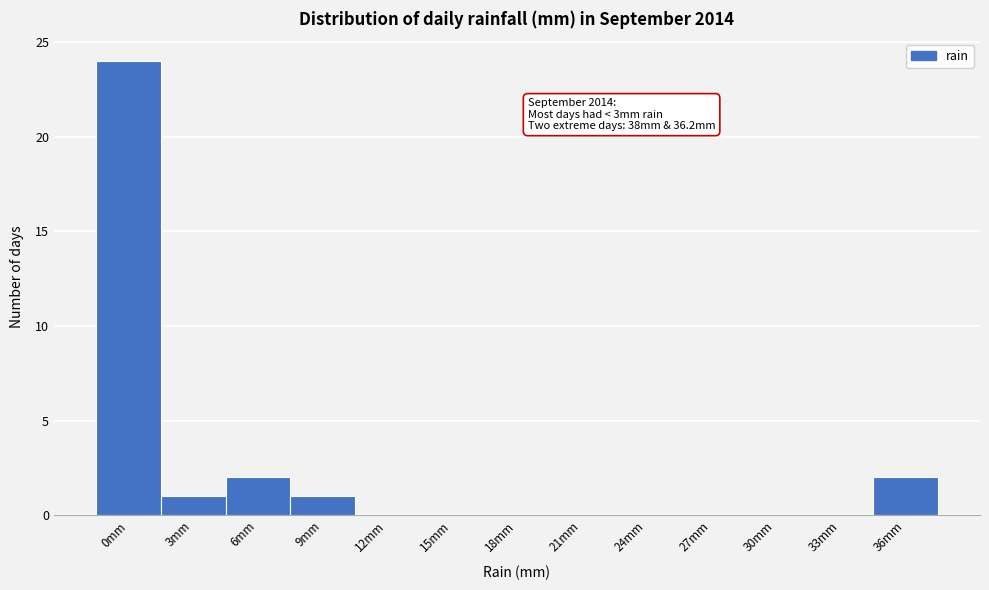

Reading right to left, extract all data points from this chart.

36mm=2	33mm=0	30mm=0	27mm=0	24mm=0	21mm=0	18mm=0	15mm=0	12mm=0	9mm=1	6mm=2	3mm=1	0mm=24